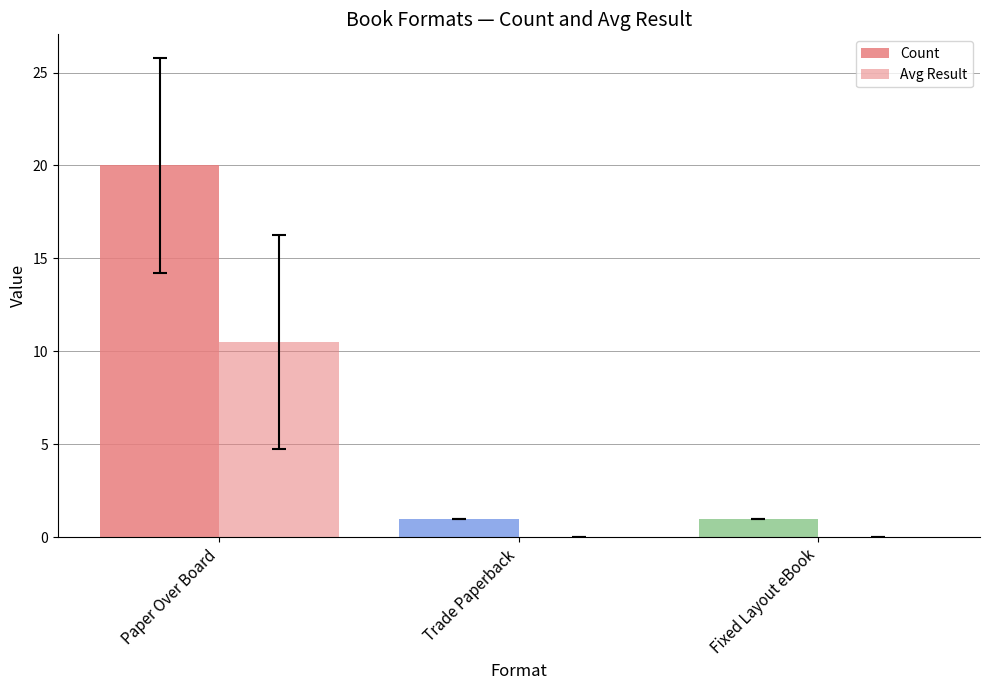

What is the difference between the Avg Result values at Paper Over Board and Fixed Layout eBook?

10.5